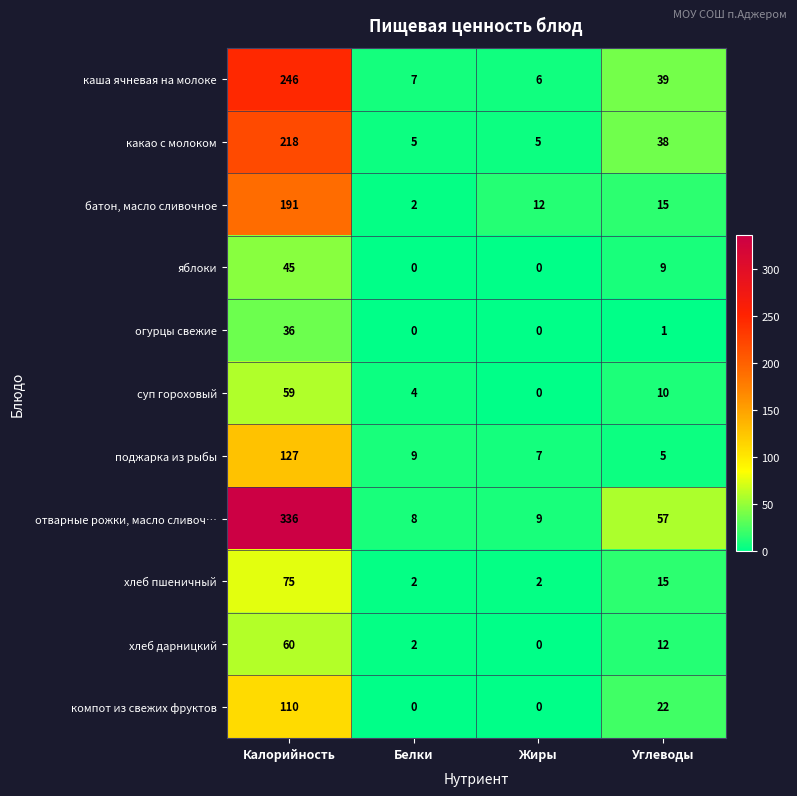

At which label does батон, масло сливочное first exceed 15?

Калорийность